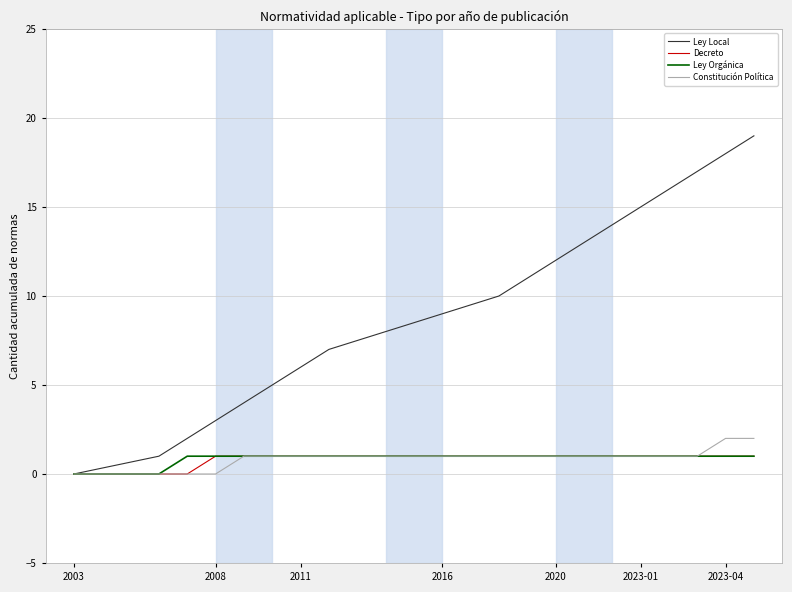

Which series has the widest spread of values?

Ley Local